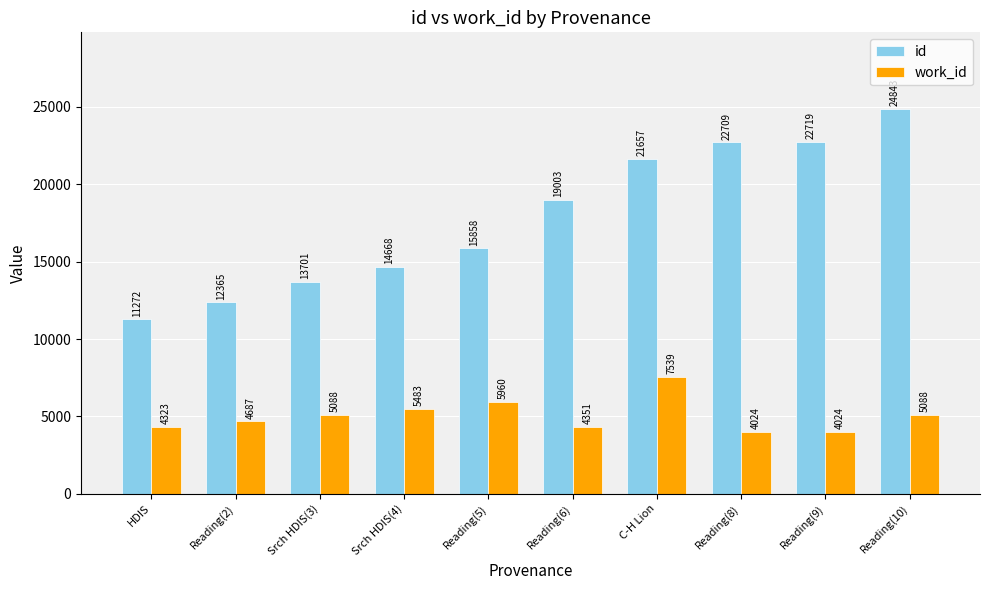

At Reading(9), list the series in order from largest to smallest.

id, work_id